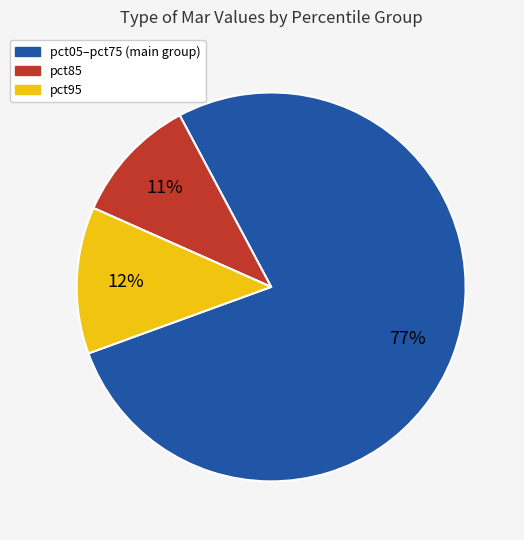

Is there any slice that represents more than half of the pie?

Yes